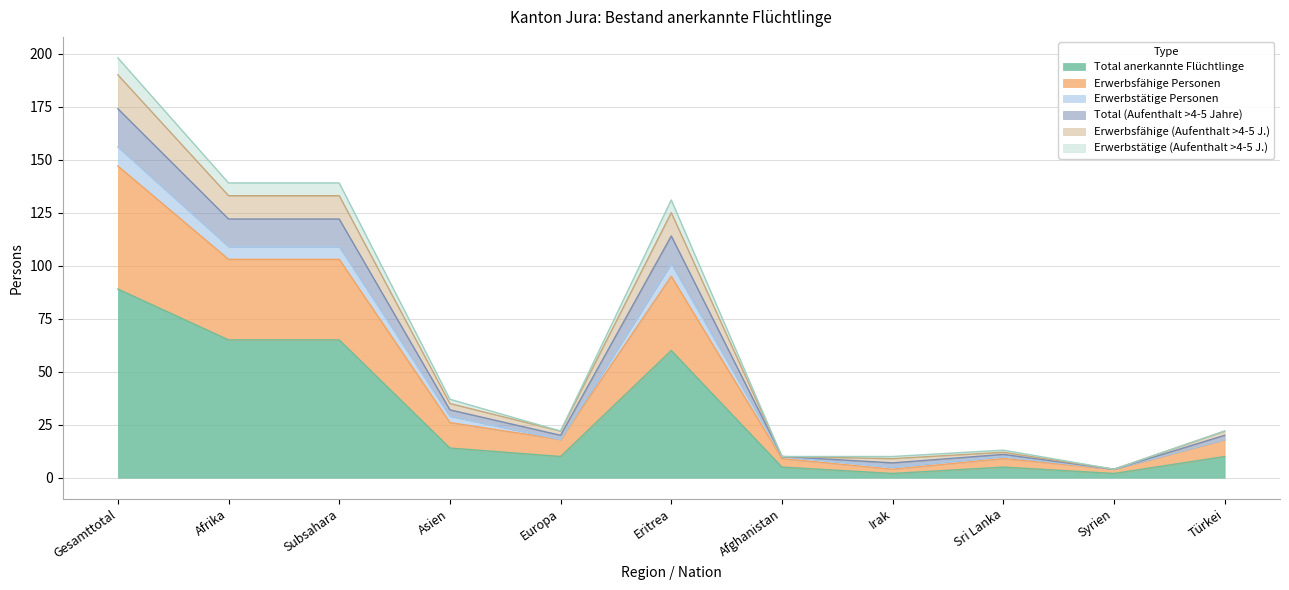

The value of Total anerkannte Flüchtlinge at Eritrea is 60. True or false?

True